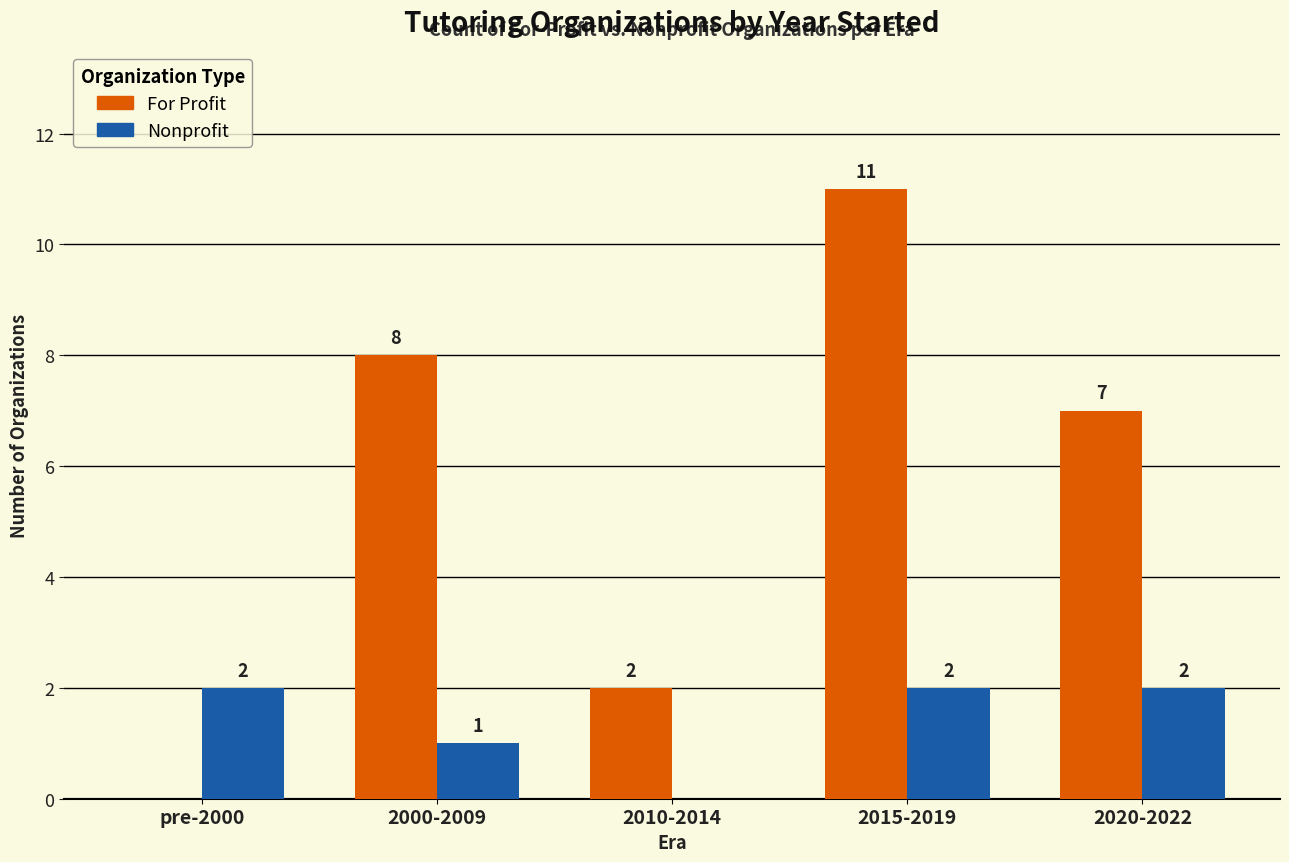

At which category is the sum across all series the highest?

2015-2019